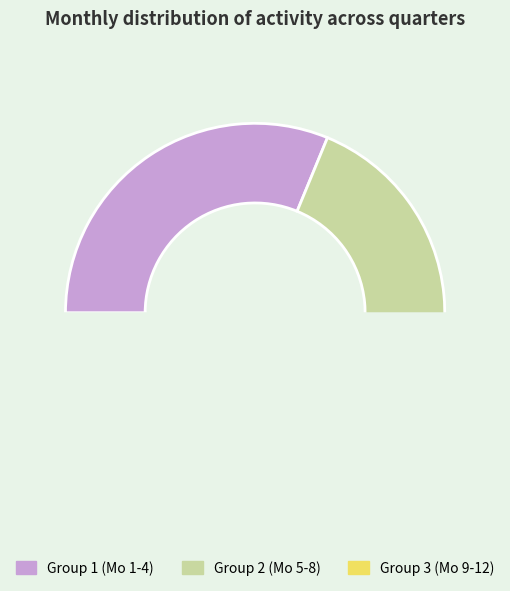

To the nearest percent, what portion does 7 represent?

14%